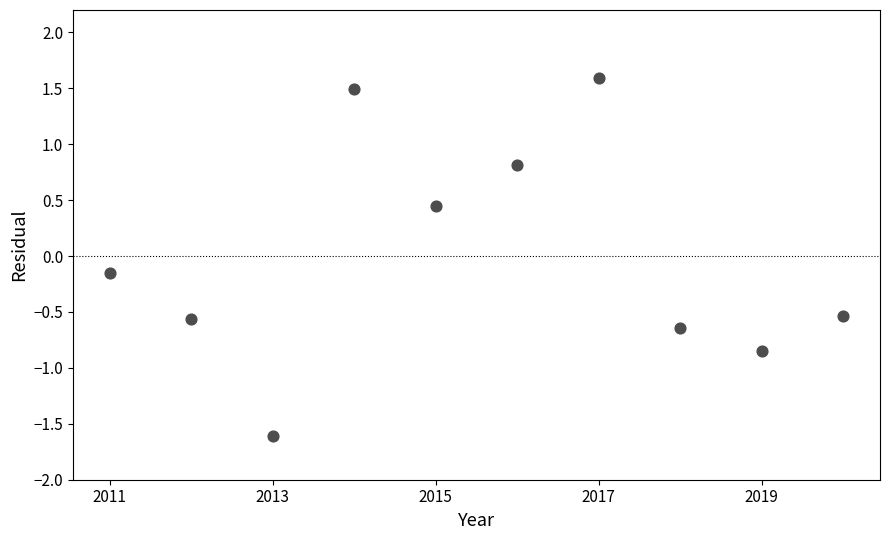

What is the range of X values (max minus min)?

9.0